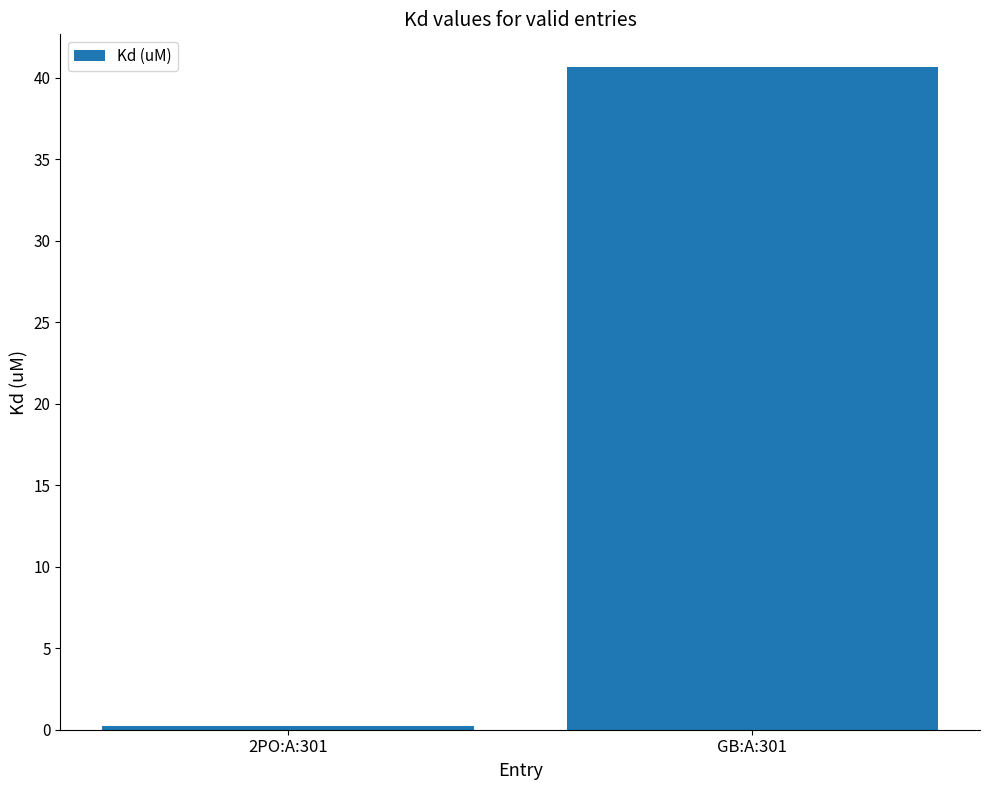

What value does the data have at GB:A:301?

40.6